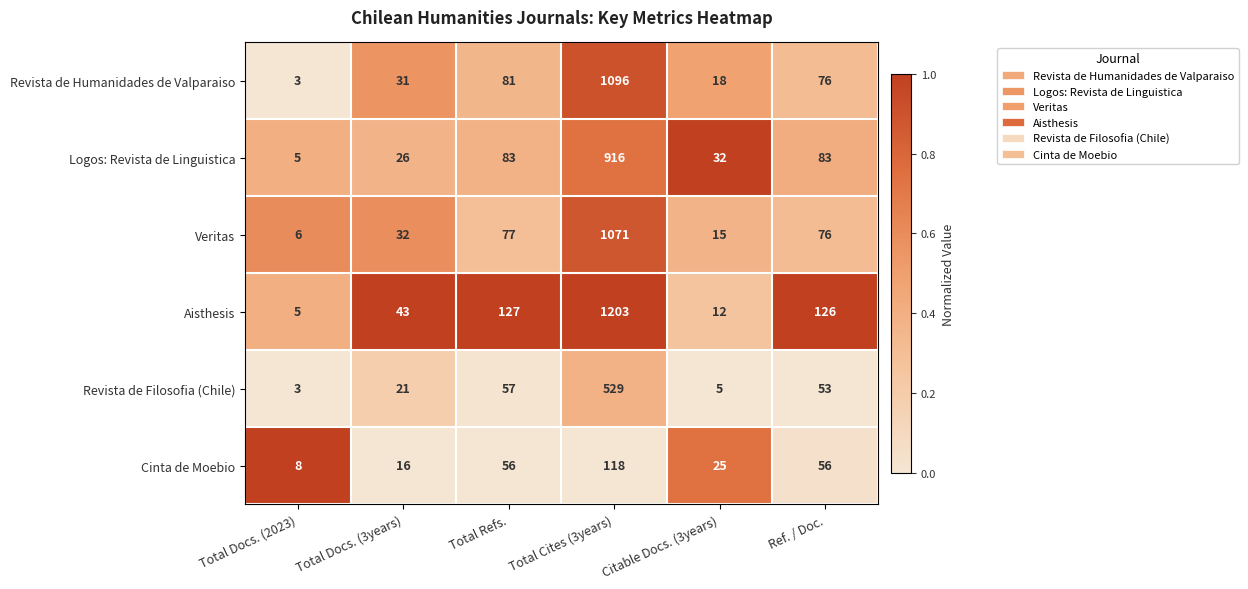

Rank the series by their maximum value, from lowest to highest.

Cinta de Moebio, Revista de Filosofia (Chile), Logos: Revista de Linguistica, Veritas, Revista de Humanidades de Valparaiso, Aisthesis